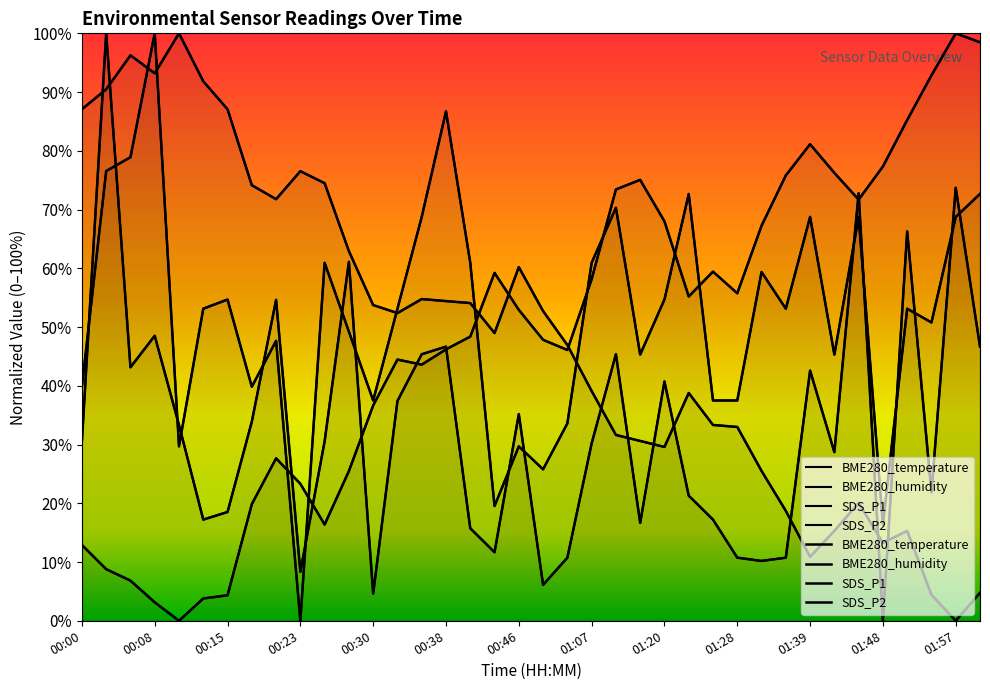

How many values in the SDS_P2 series exceed 0?

37